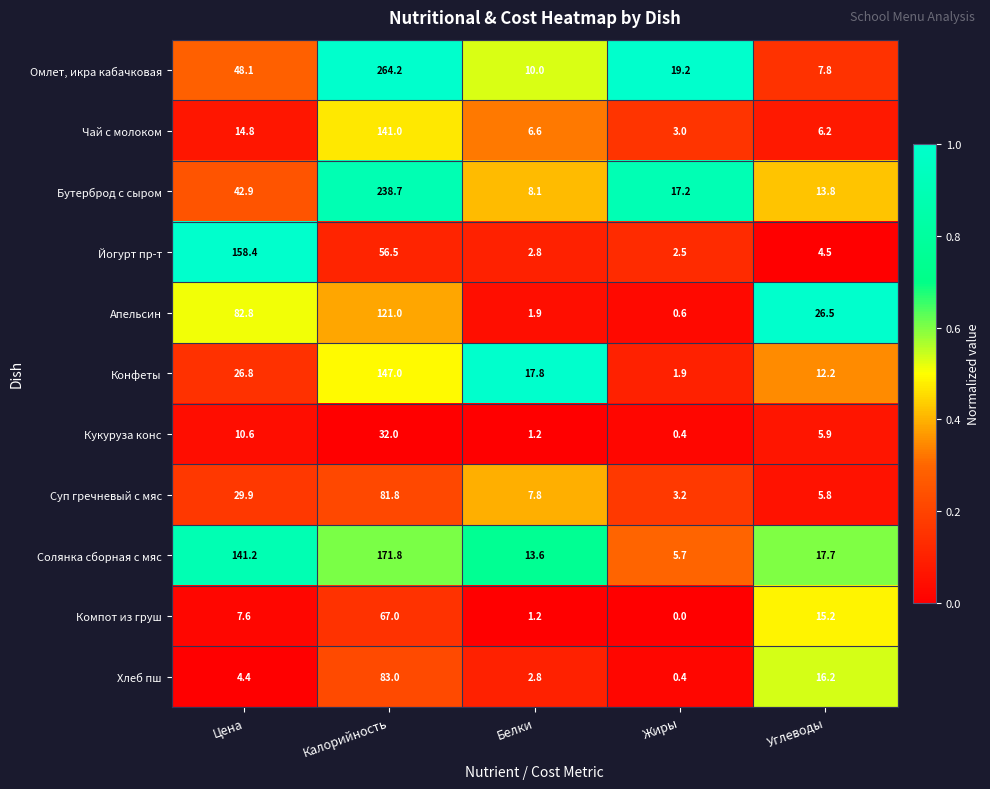

At which label does Хлеб пш reach its peak?

Калорийность